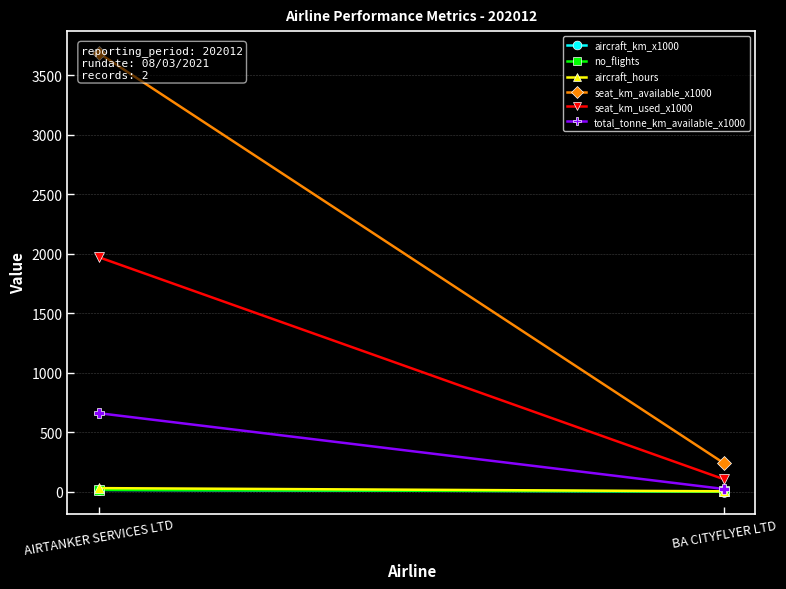

True or false: seat_km_used_x1000 has a value of 1972.0 at AIRTANKER SERVICES LTD.

True